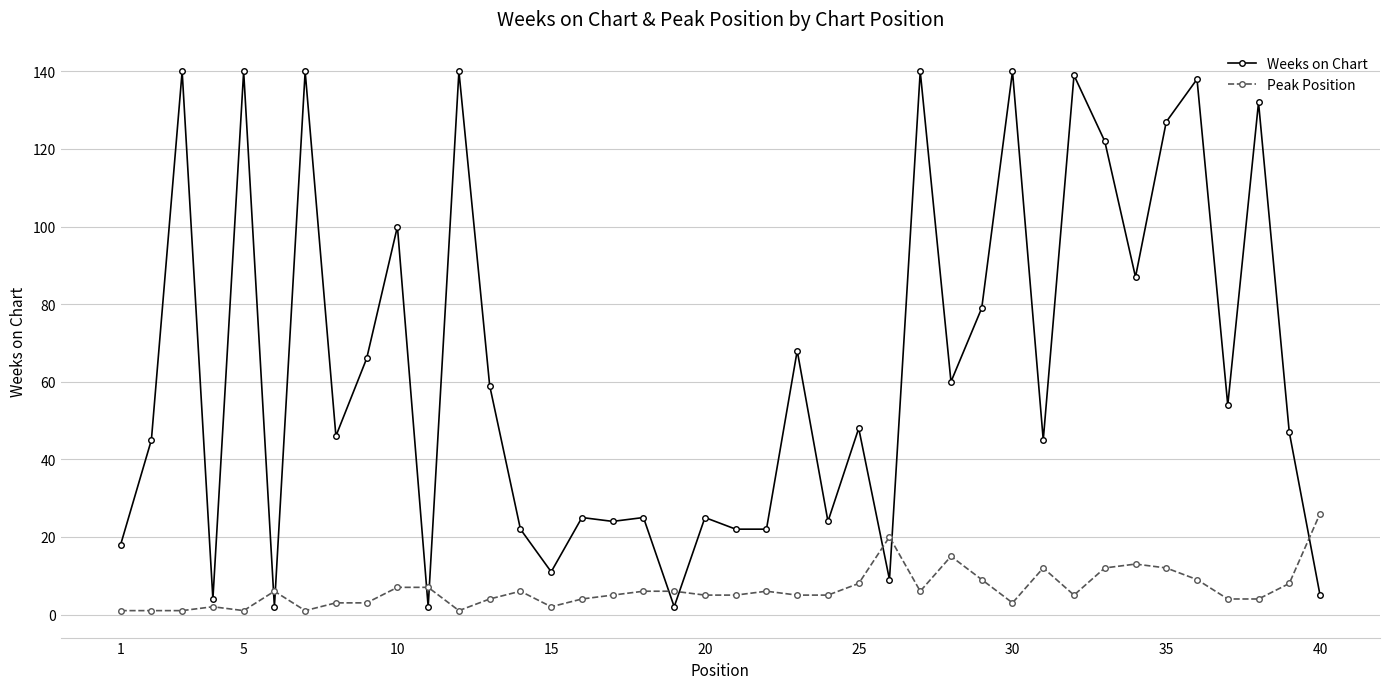

Does the chart display data point markers on the line(s)?

Yes